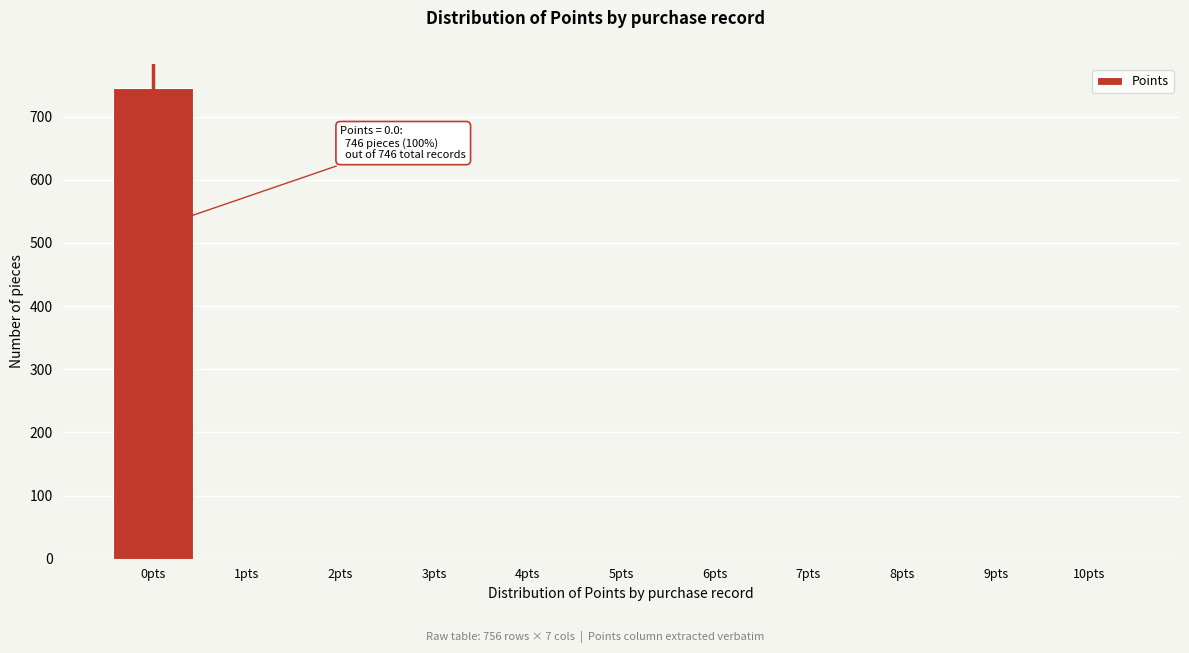

Over which range of the x-axis is the bar tallest?

-0.5 to 0.5